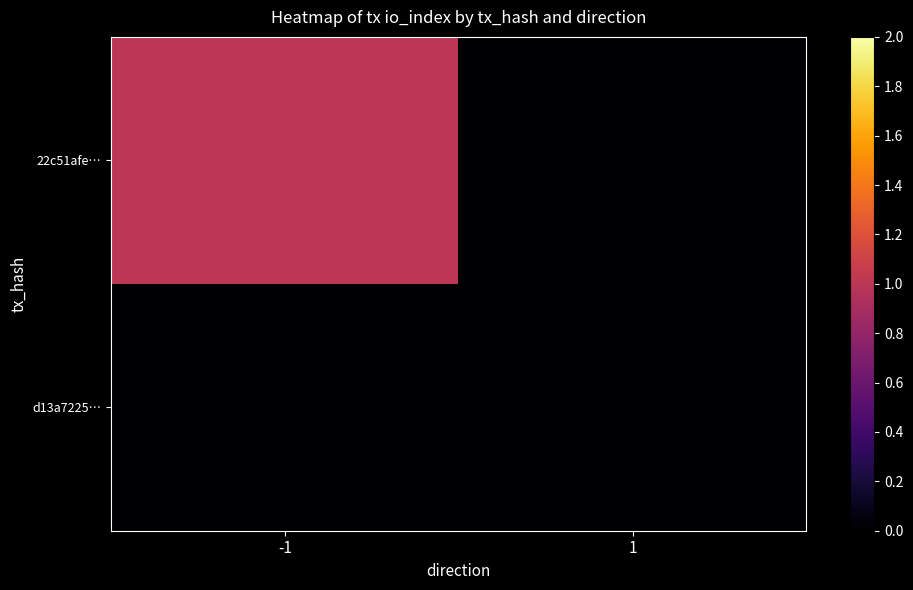

Between -1 and 1, which series saw the biggest shift?

22c51afe…